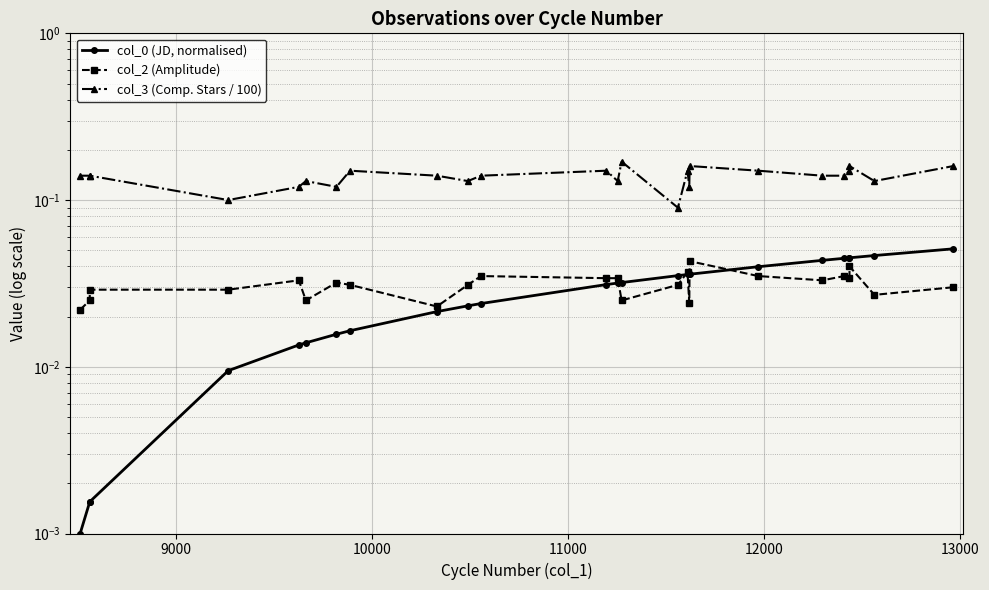

Reading left to right, transcribe all the data shown in this chart.

col_0 (JD, normalised): 0.0	0.0	0.0	0.0	0.0	0.0	0.0	0.0	0.0	0.0	0.0	0.0	0.0	0.0	0.0	0.0	0.0	0.0	0.0	0.0	0.0	0.0	0.0	0.0	0.1
col_2 (Amplitude): 0.0	0.0	0.0	0.0	0.0	0.0	0.0	0.0	0.0	0.0	0.0	0.0	0.0	0.0	0.0	0.0	0.0	0.0	0.0	0.0	0.0	0.0	0.0	0.0	0.0
col_3 (Comp. Stars / 100): 0.1	0.1	0.1	0.1	0.1	0.1	0.1	0.1	0.1	0.1	0.1	0.1	0.1	0.2	0.1	0.1	0.1	0.2	0.1	0.1	0.1	0.1	0.2	0.1	0.2